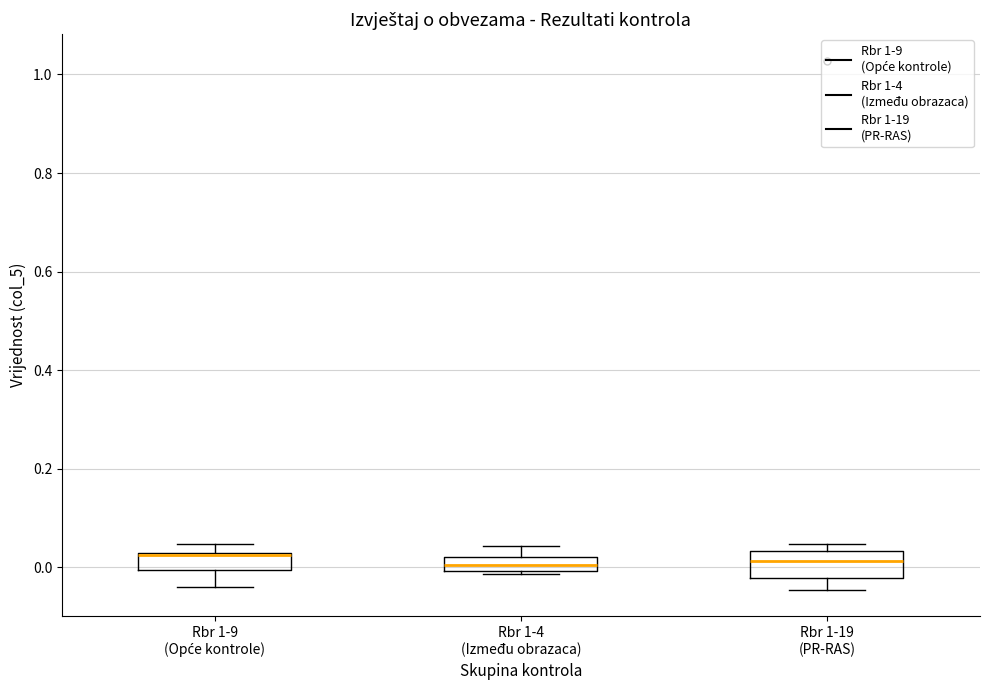

Where is the upper edge of the box for Rbr 1-4 (Između obrazaca) on the y-axis? The values are not printed on the chart, so give them approximately, as read against the axis.

0.02